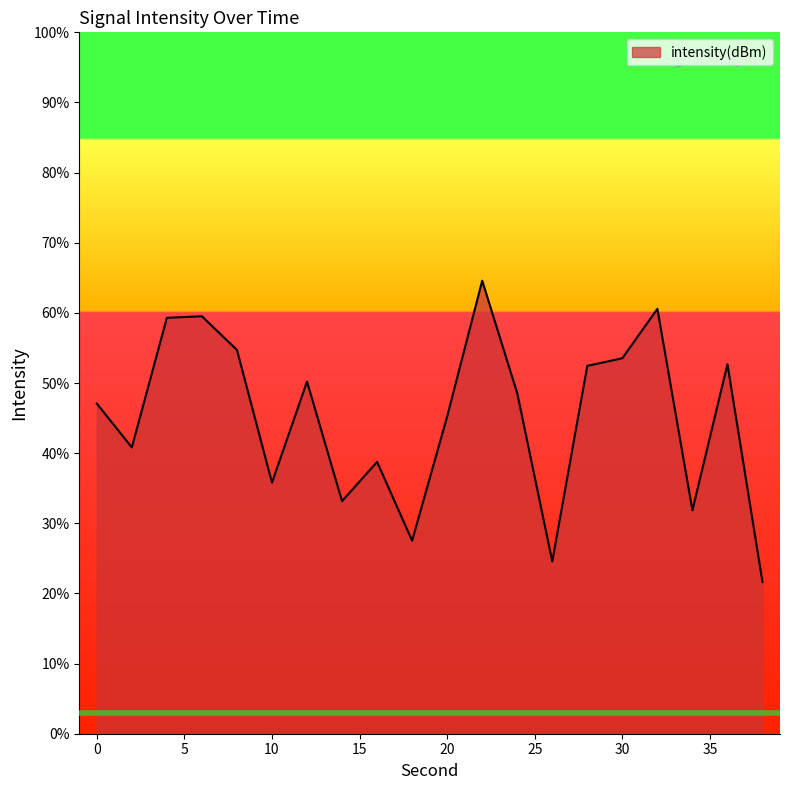

What is the difference between the maximum and minimum values?

43.0